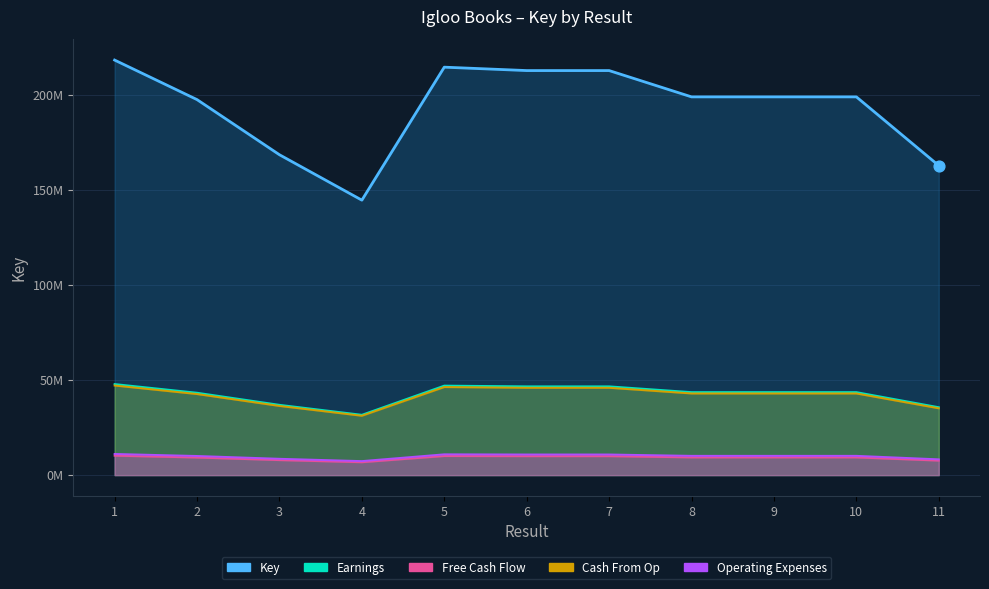

At which category is the sum across all series the highest?

1